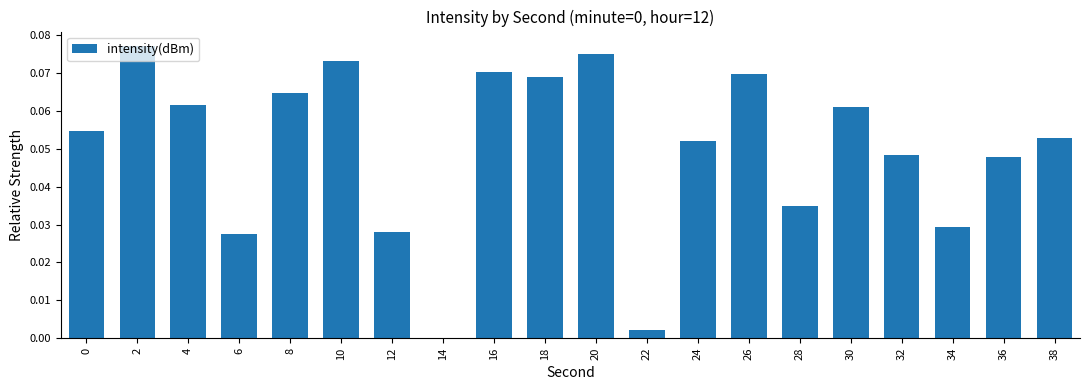

Between 8 and 4, which is larger?

8